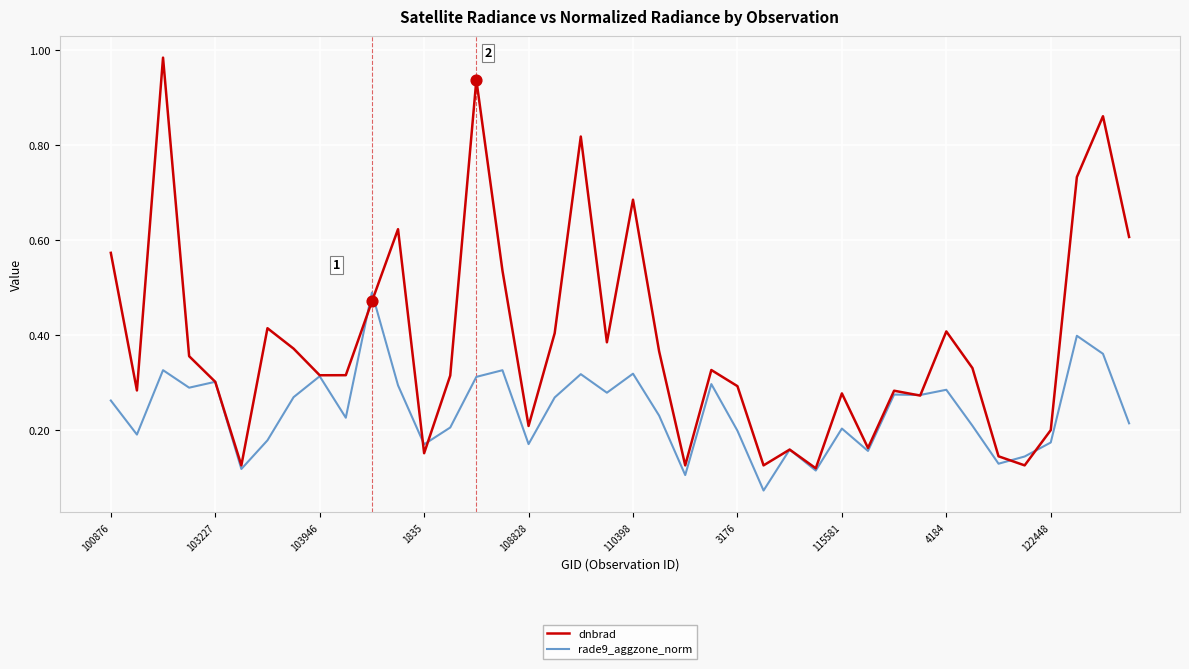

Which series has the largest range (max minus min)?

dnbrad